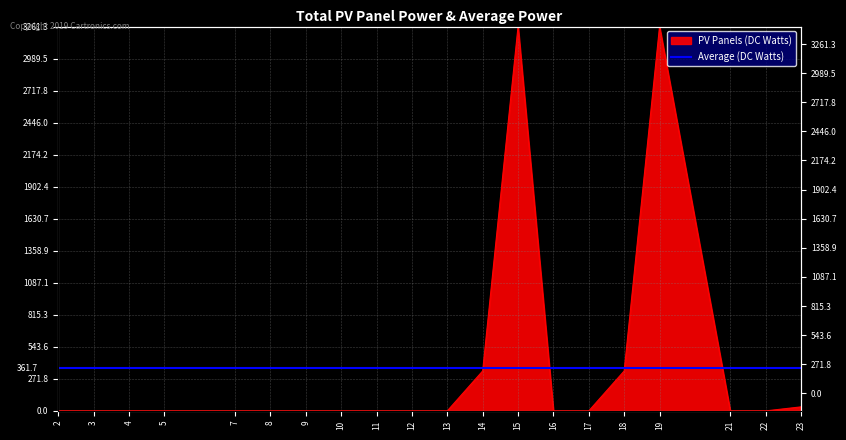

The chart shows a value of 0.1 at 8. True or false?

False